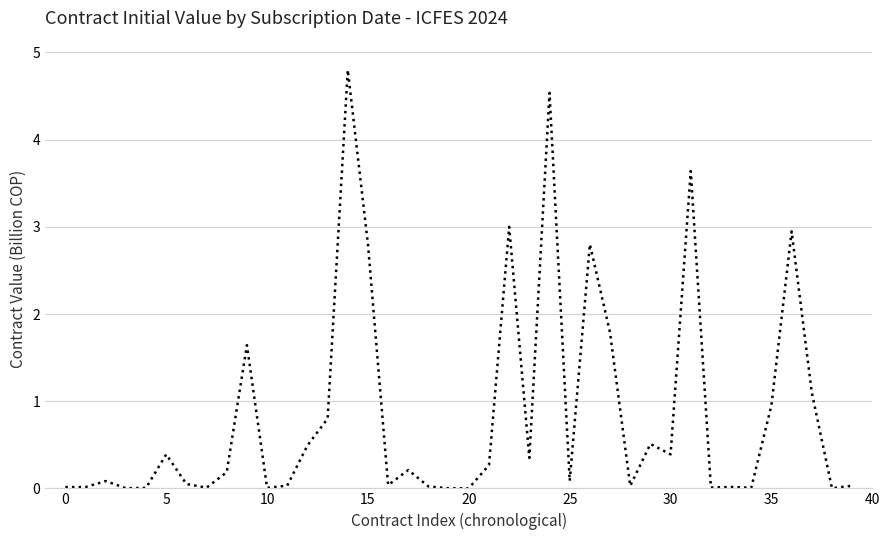

What is the maximum value shown in the chart?

4.8